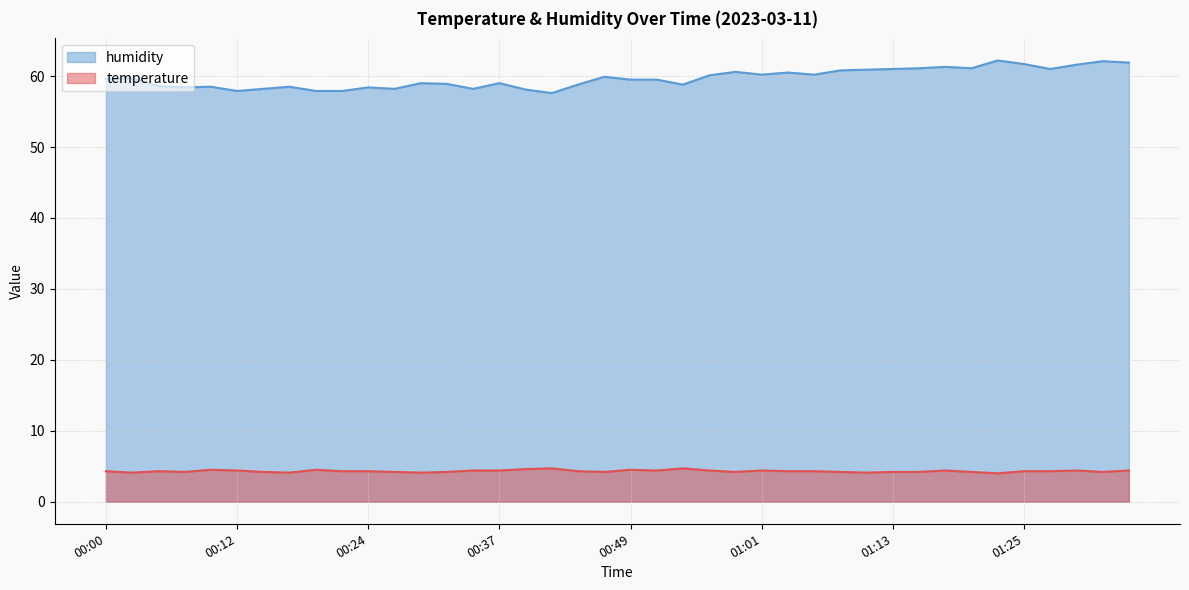

True or false: humidity and temperature cross at least once.

False